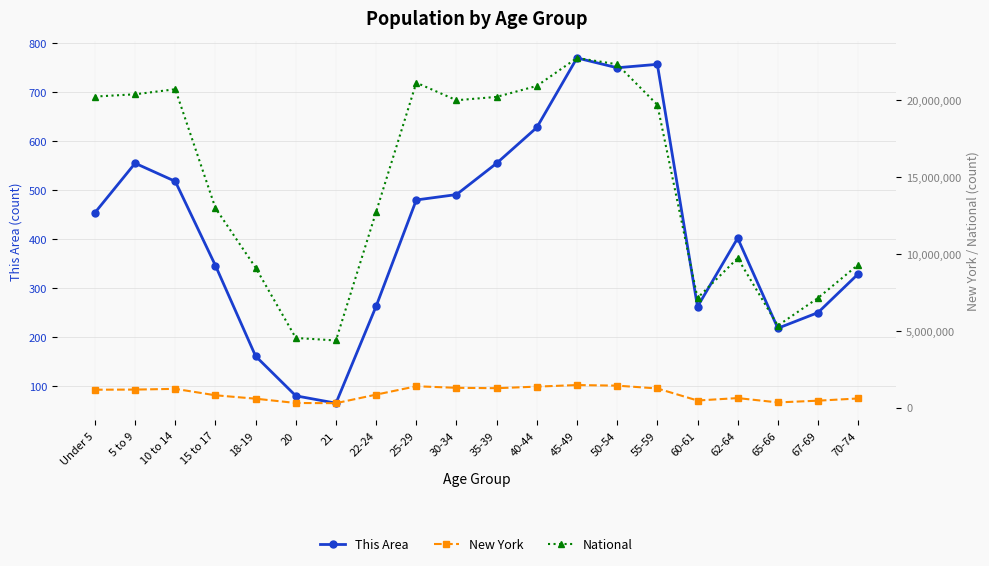

What is the difference between the maximum and minimum values in the This Area series?

705